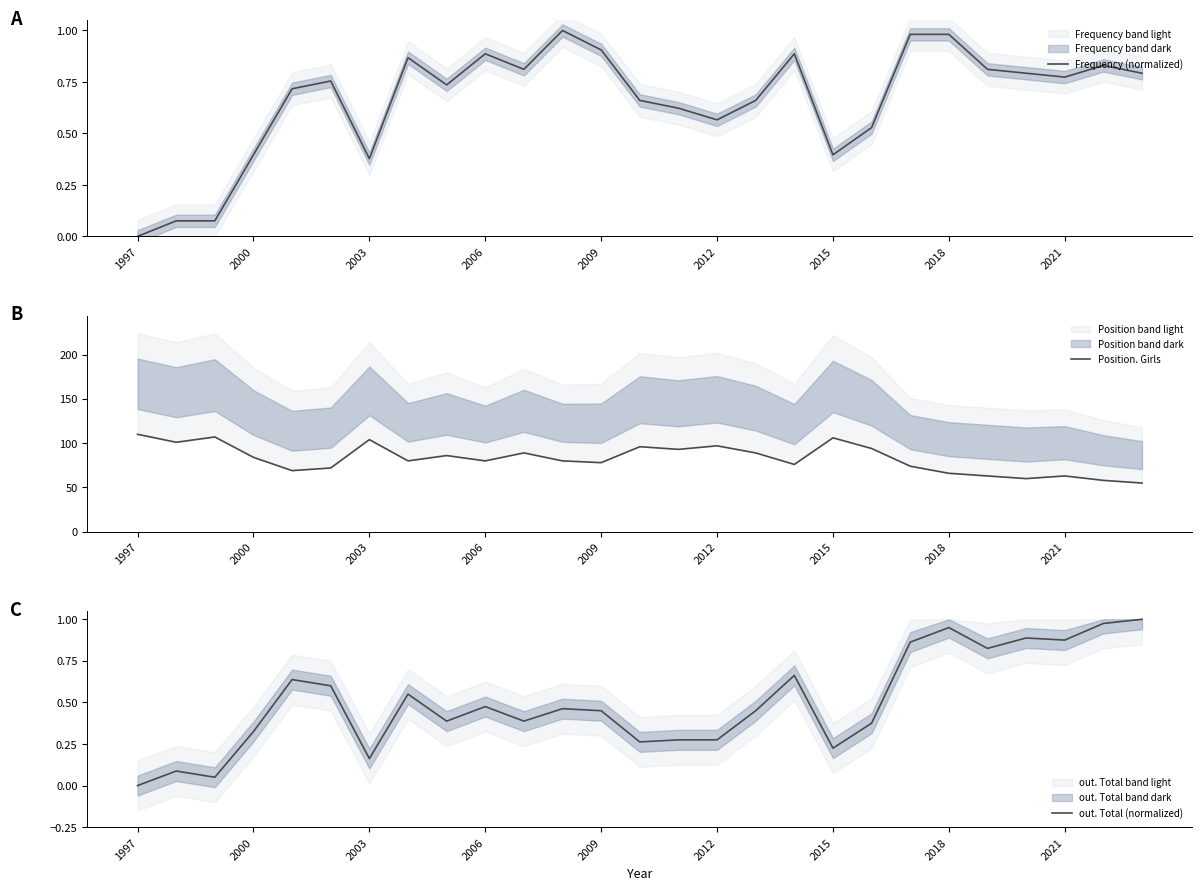

Is the value of Frequency (normalized) at 13 greater than the value of out. Total (normalized) at 23?

No